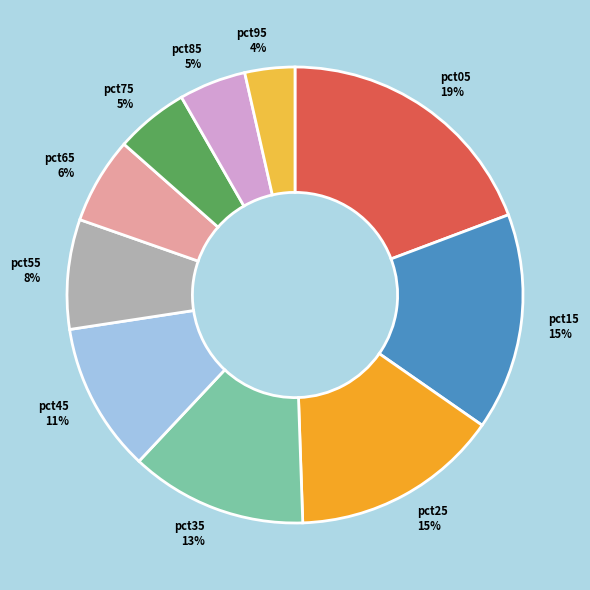

Which category has the biggest portion of the pie?

pct05